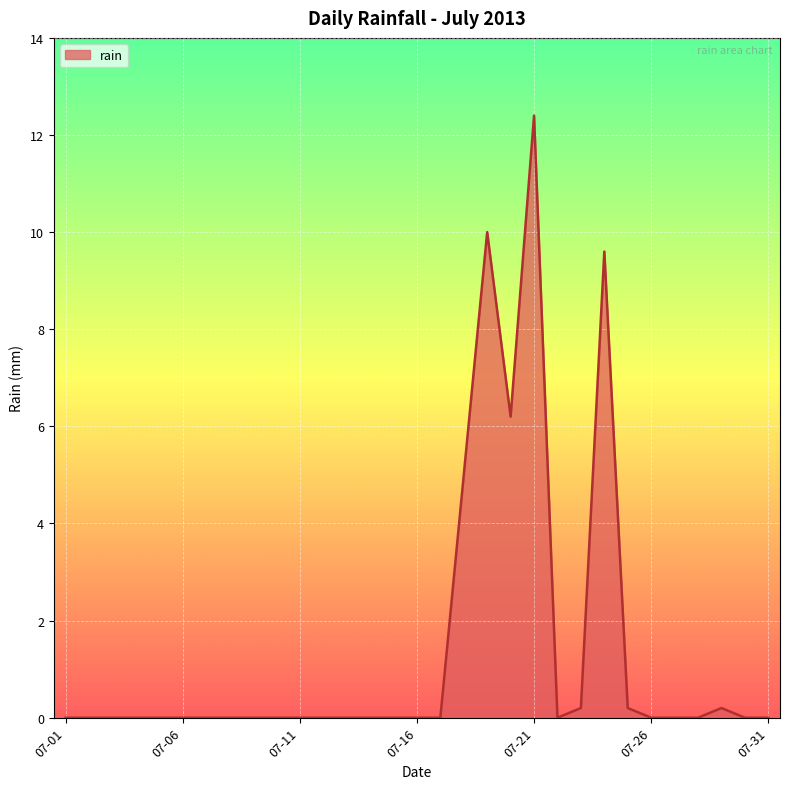

What is the maximum value shown in the chart?

12.4